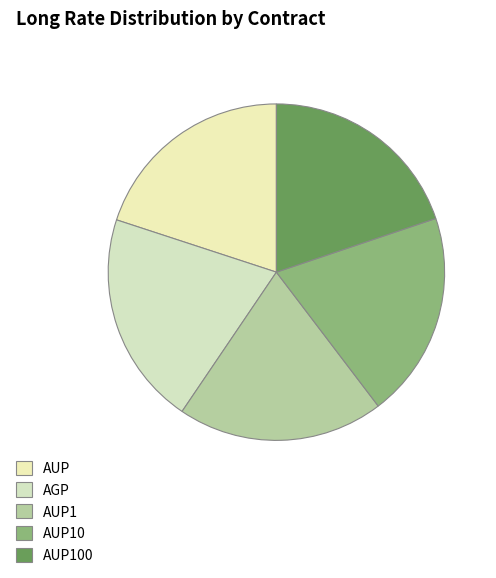

How many segments does this pie chart have?

5